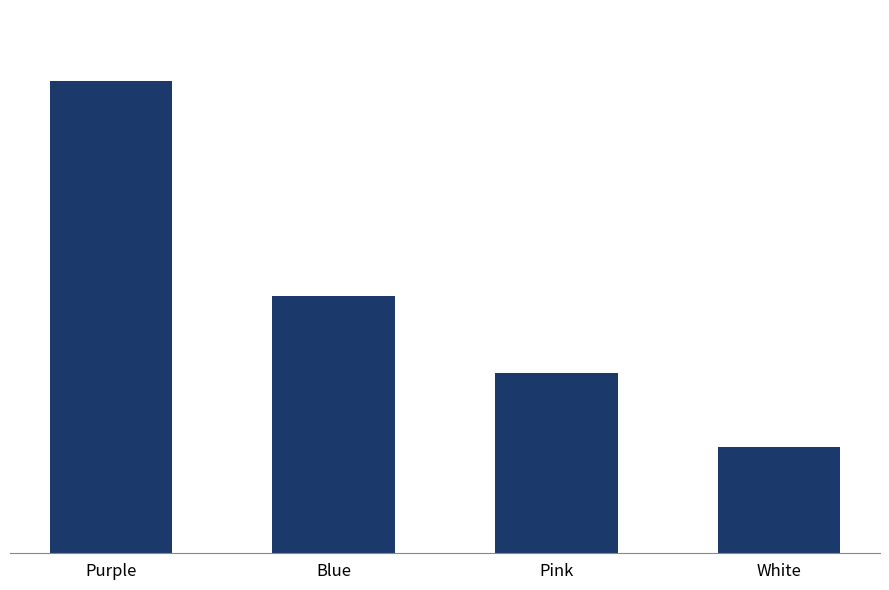

The chart shows a value of 98 at Pink. True or false?

False